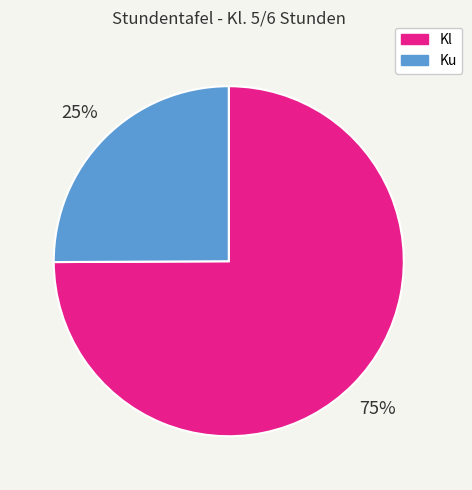

Which category has the smallest portion of the pie?

Ku